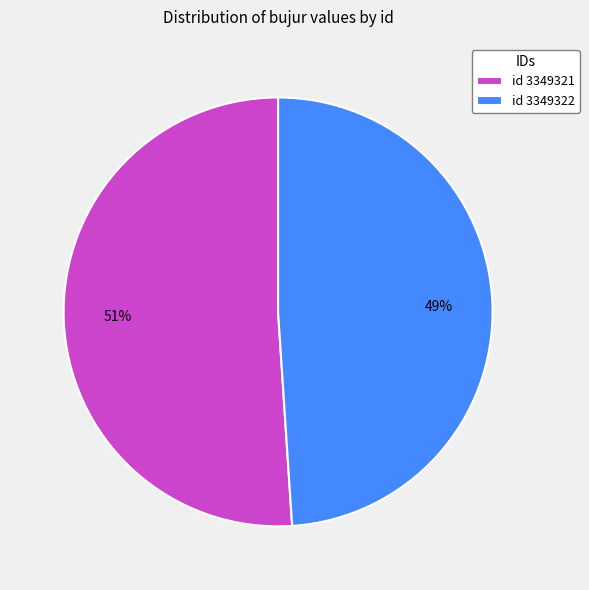

Do id 3349322 and id 3349321 together represent more than half of the pie?

Yes